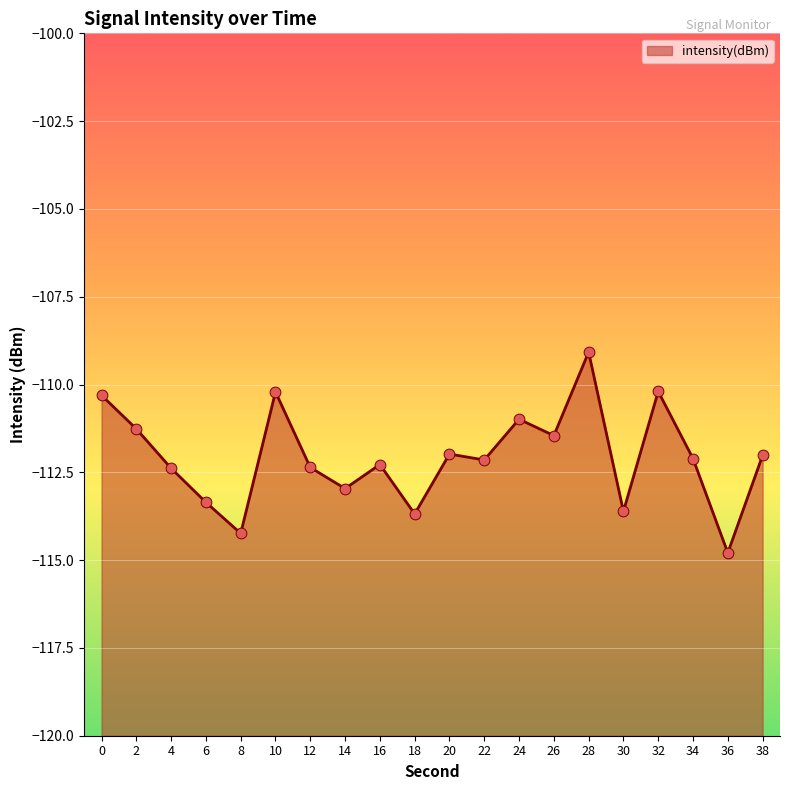

Between 36 and 8, which is larger?

8